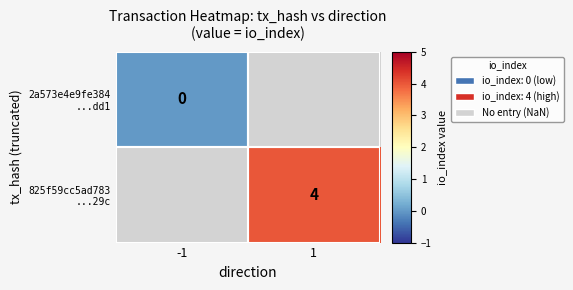

At which category does the chart reach its minimum across all series?

-1